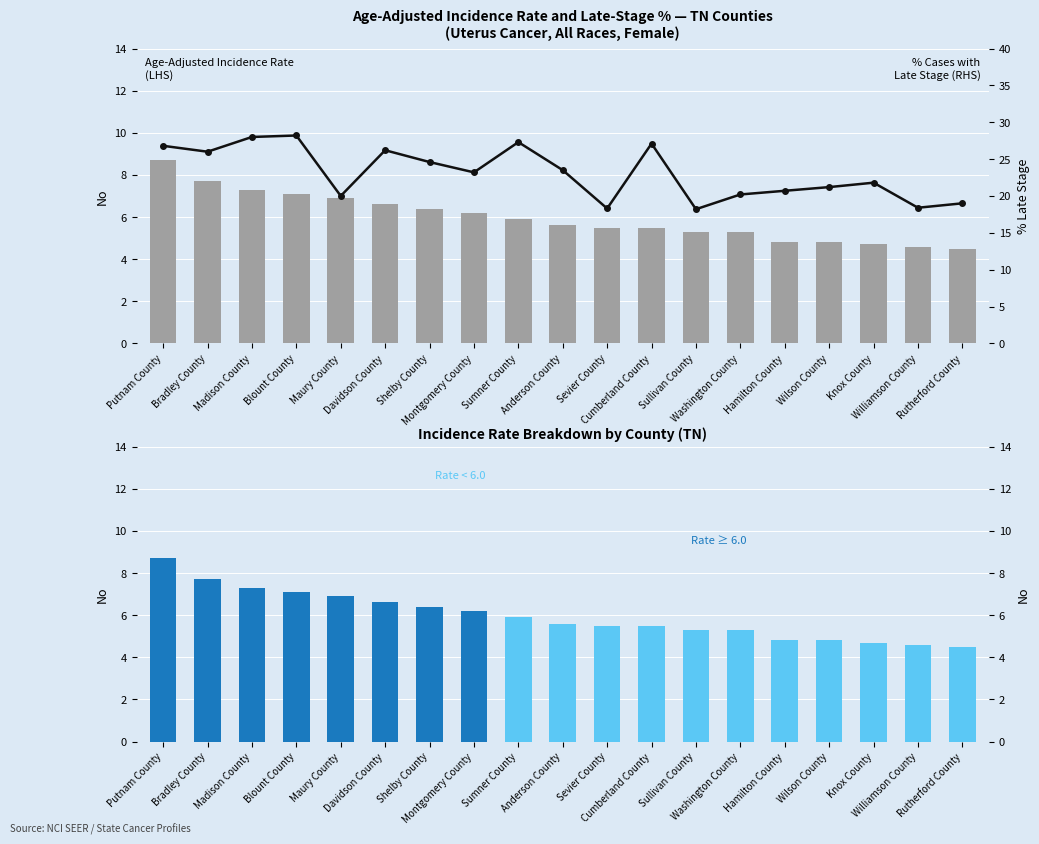

What is the label of the 2nd bar from the right?

Williamson County